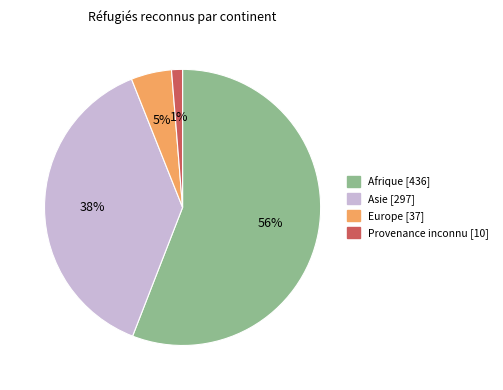

To the nearest percent, what is the average slice percentage?

25%